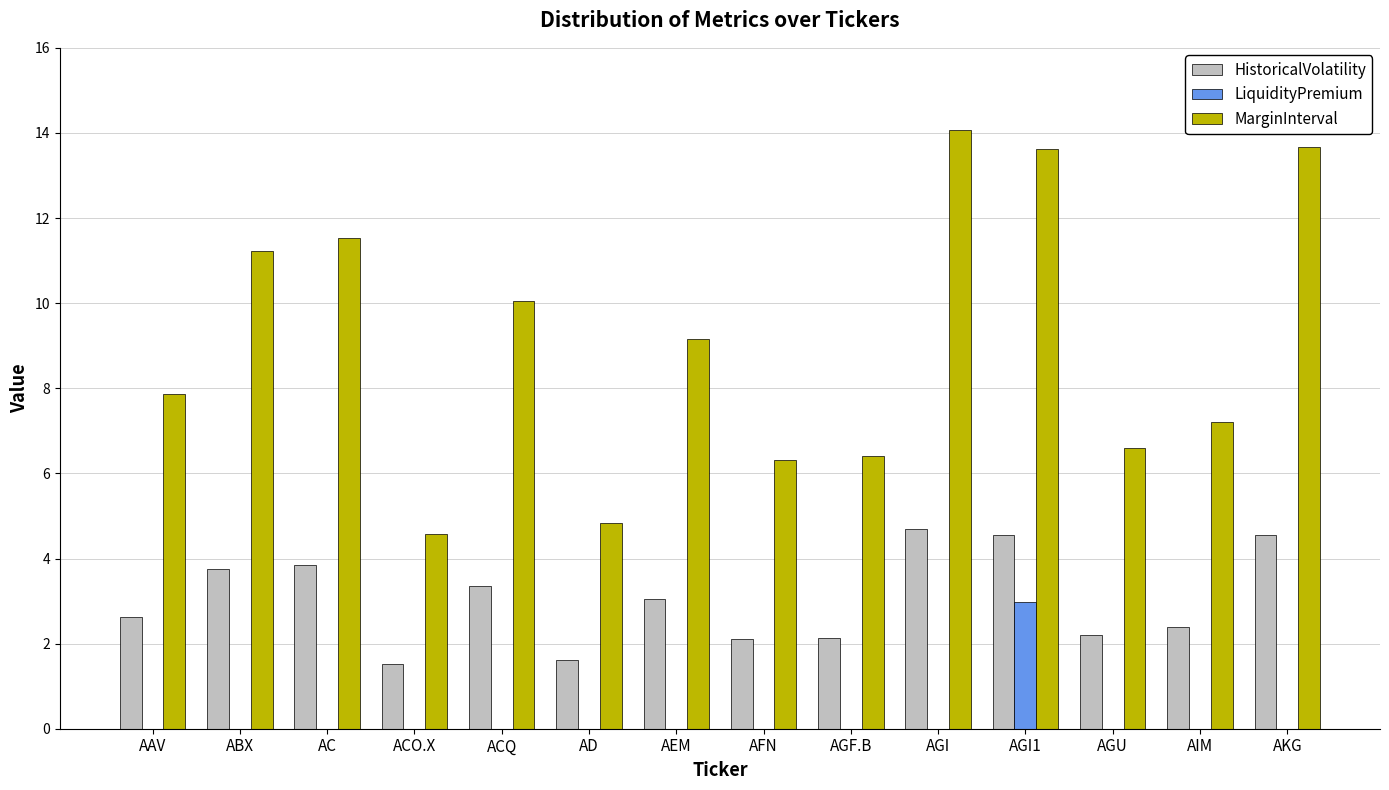

What is the spread (max minus min) of values at AGI1?

10.6